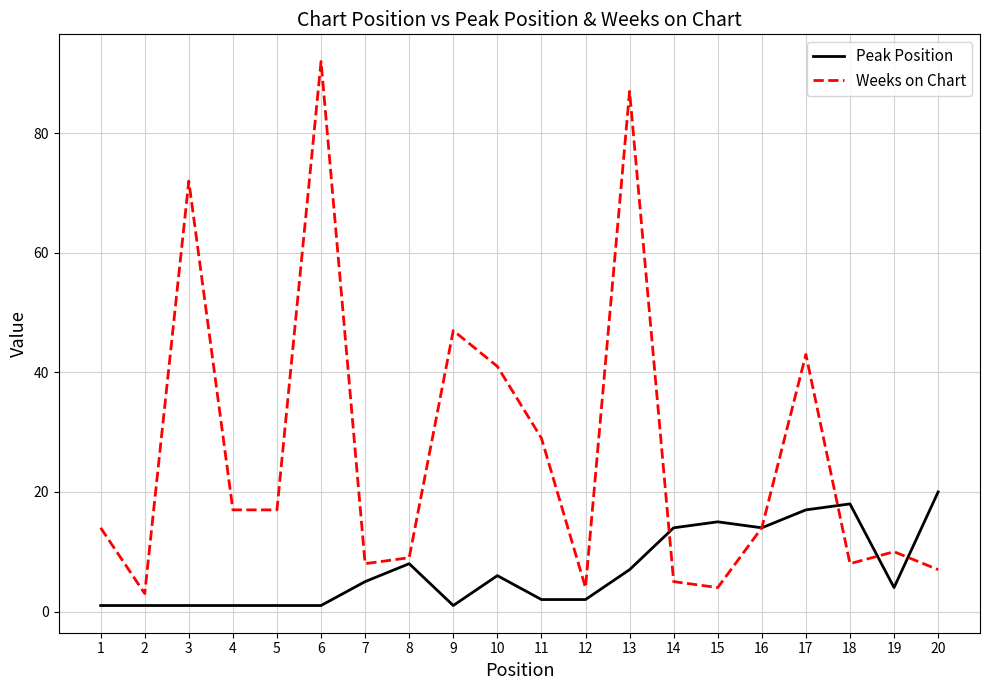

True or false: Peak Position has a value of 1 at 5.

True